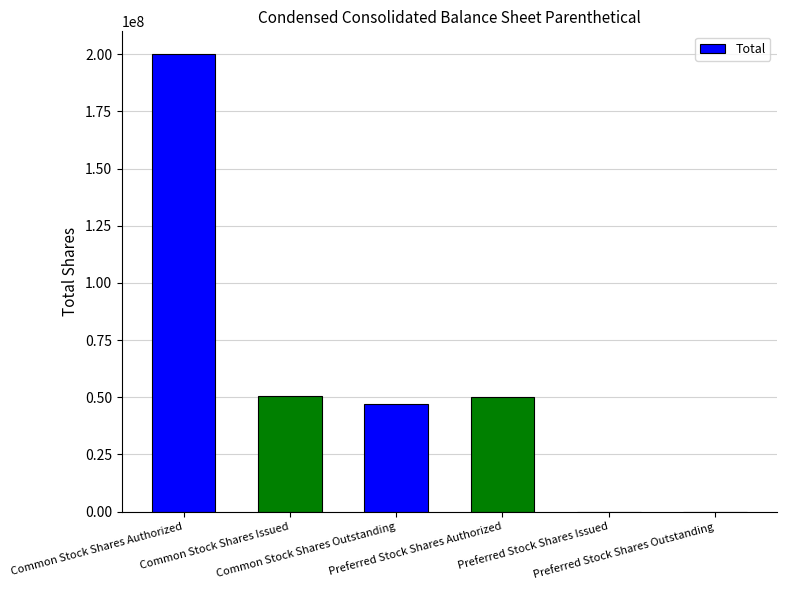

What is the sum of all values?

347748046